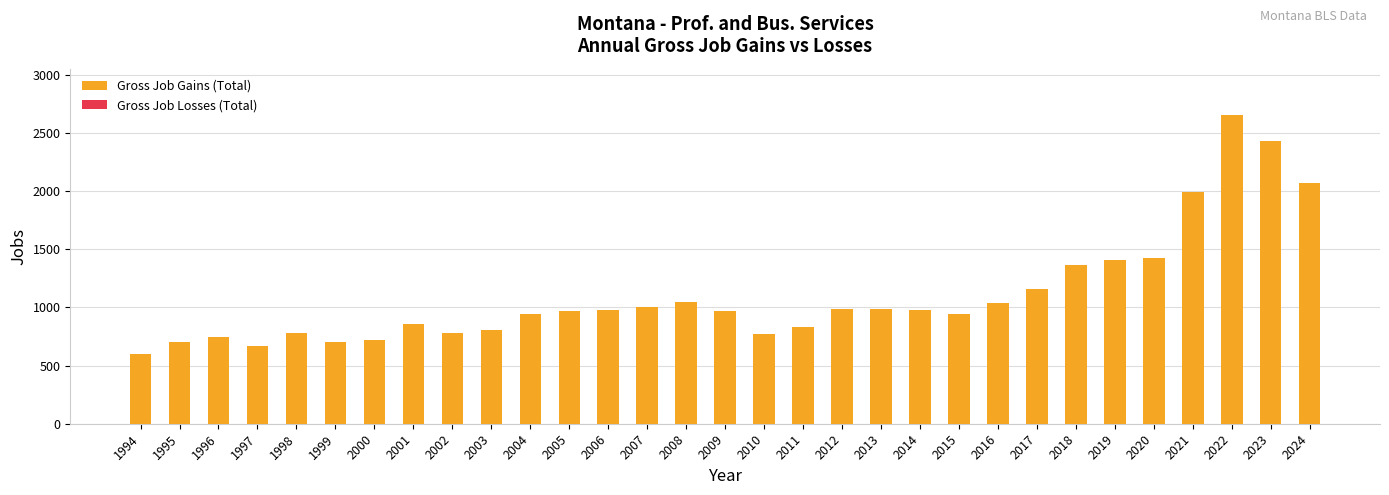

Which has a higher value, 1997 or 2019?

2019